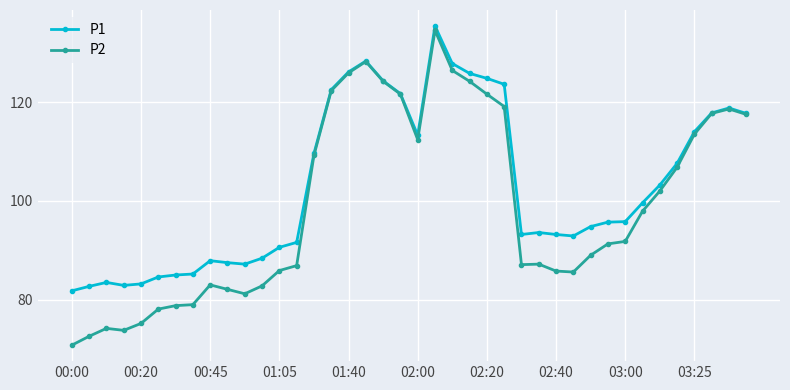

Which series has the largest total across all categories?

P1